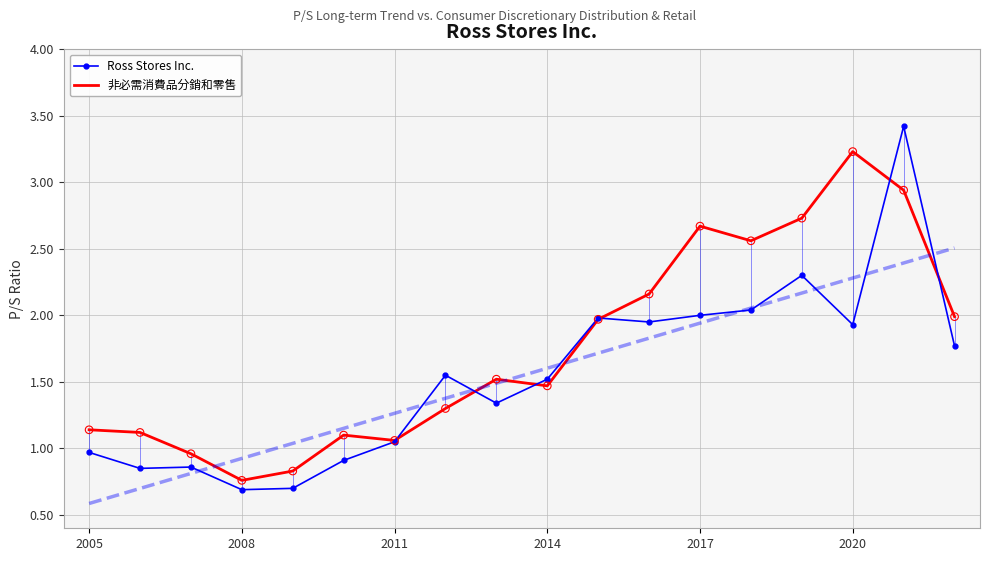

Which series has the largest total across all categories?

非必需消費品分銷和零售